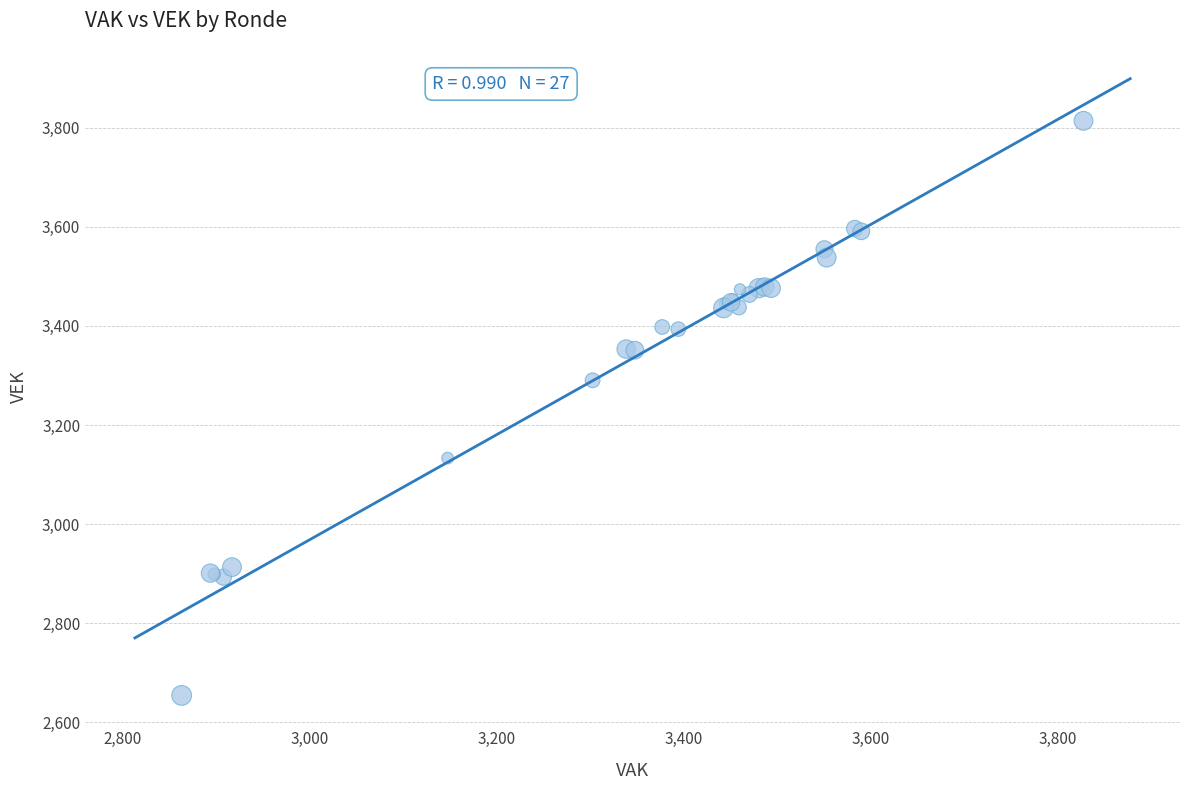

What Y value in the scatter plot is closest to 3234?

3290.3